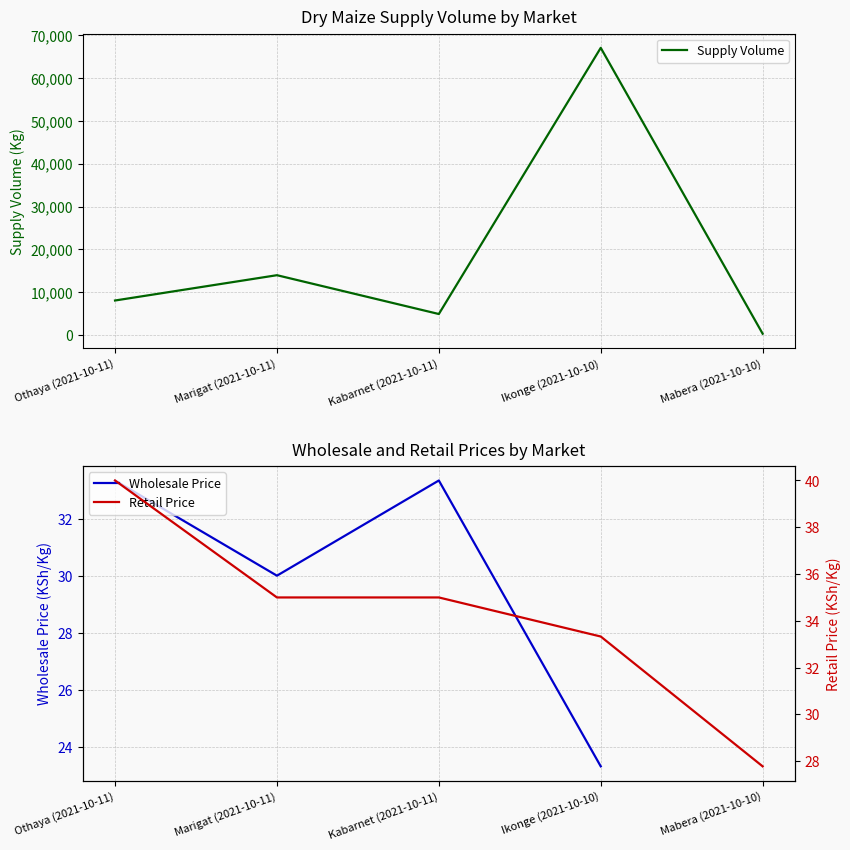

What position from the left is Marigat (2021-10-11)?

2